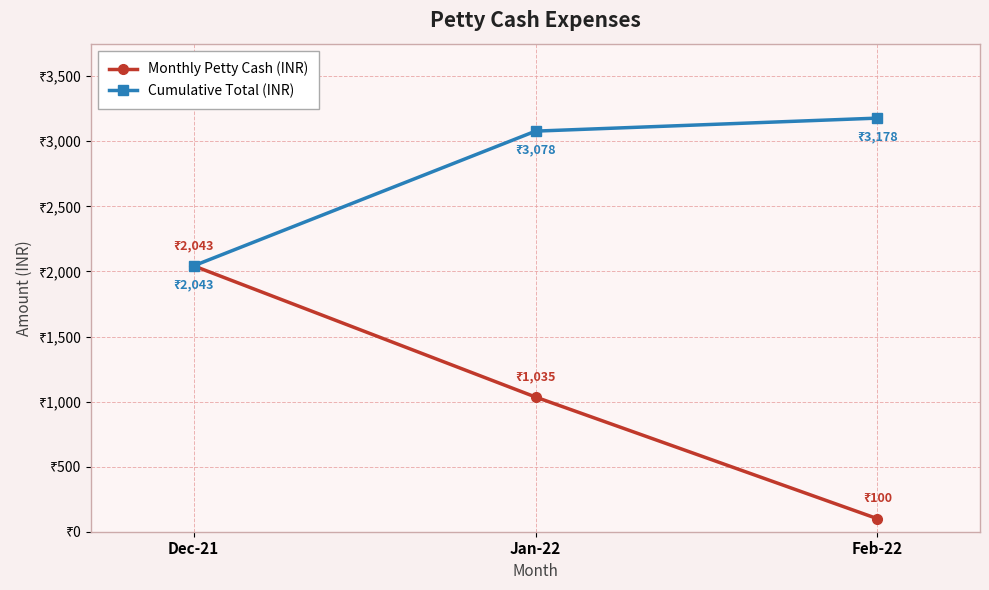

Does the chart have visible grid lines?

Yes